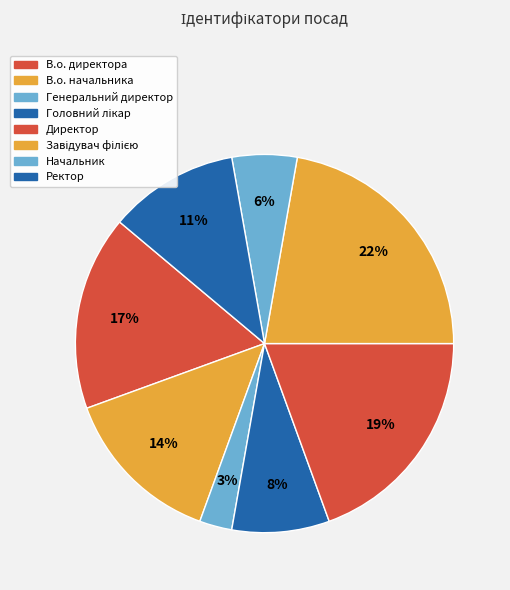

How many slices are in this pie chart?

8